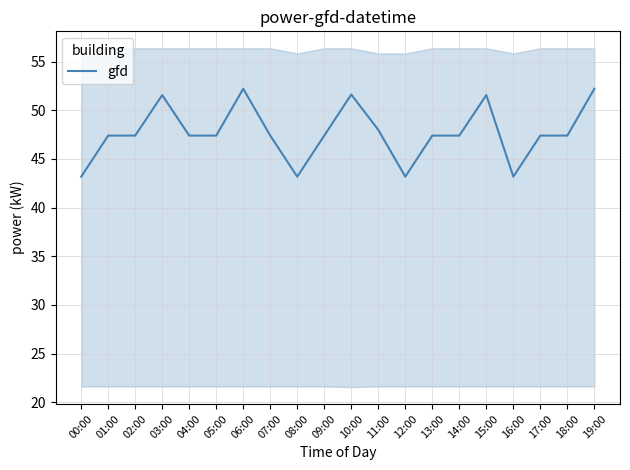

What is the difference between the second highest and minimum values?

9.0